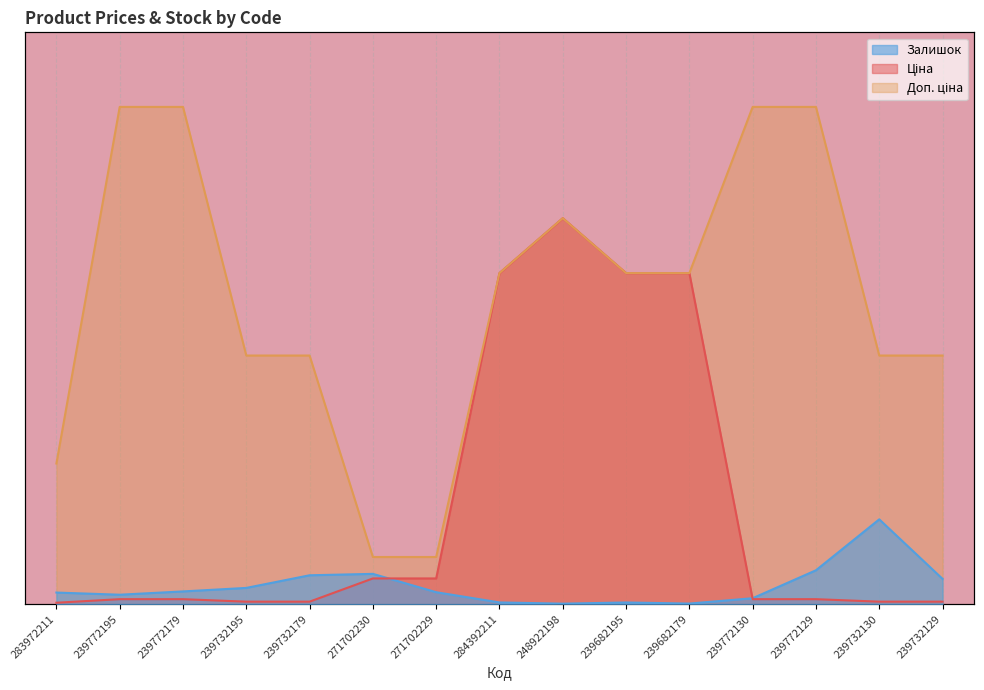

At which category does the chart reach its peak across all series?

239772195